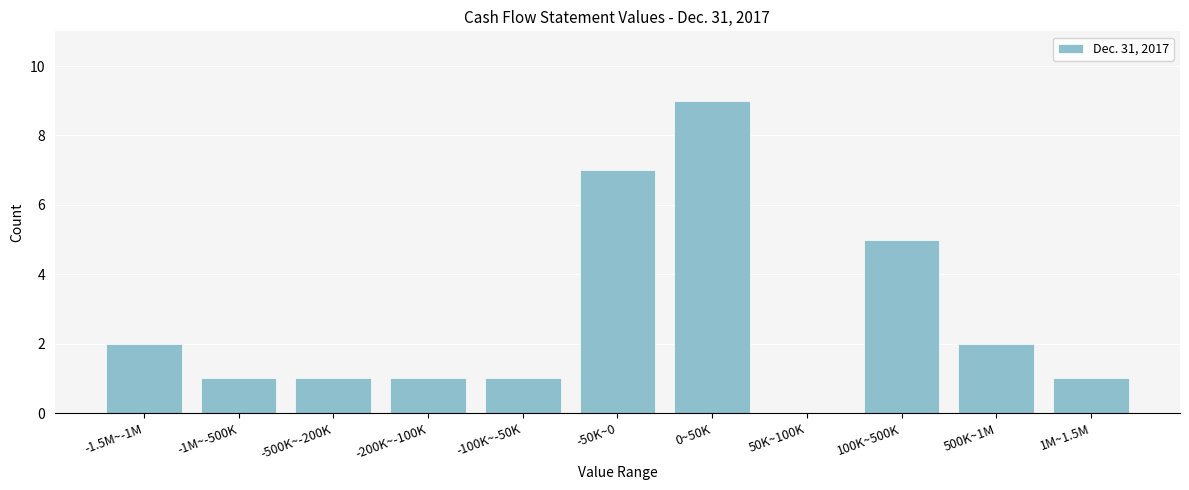

Reading left to right, list all the values displayed in this chart.

-1.5M~-1M=2	-1M~-500K=1	-500K~-200K=1	-200K~-100K=1	-100K~-50K=1	-50K~0=7	0~50K=9	50K~100K=0	100K~500K=5	500K~1M=2	1M~1.5M=1